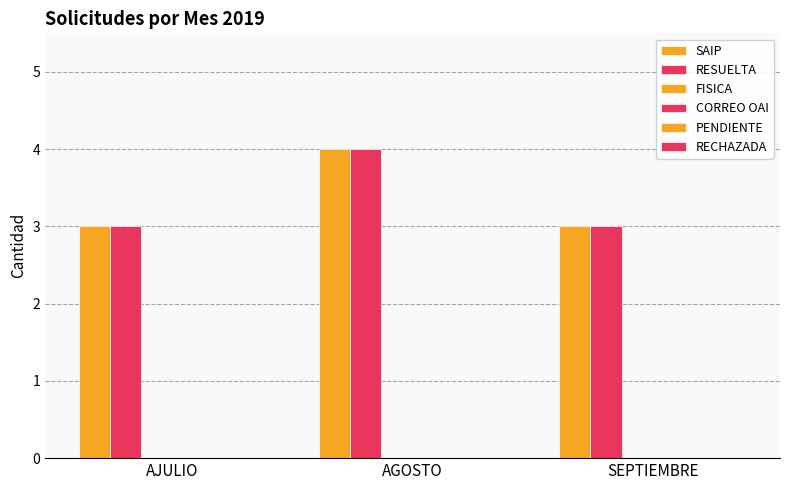

What is the label of the 3rd bar from the left?

SEPTIEMBRE